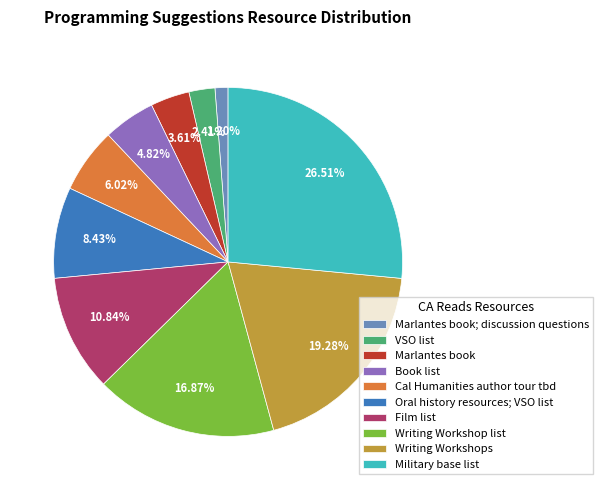

Does Film list represent more than half of the total?

No